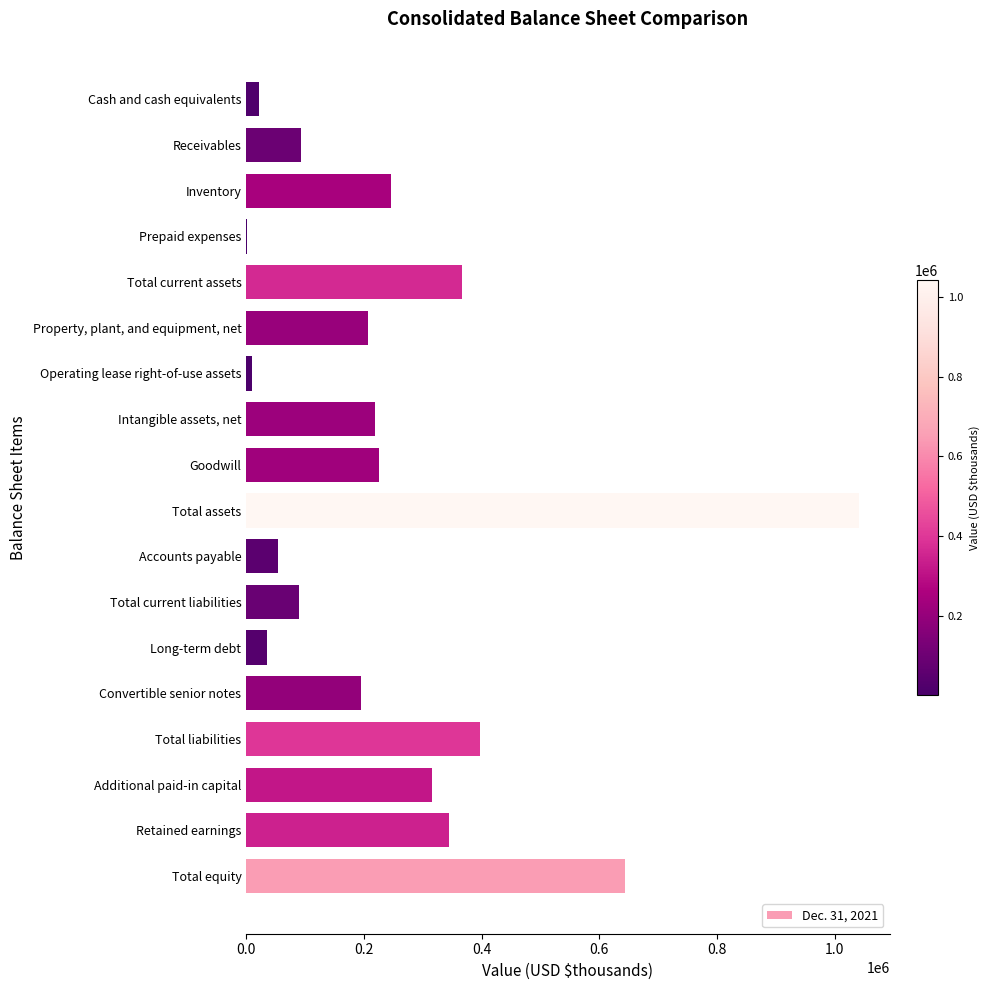

True or false: the data shows 315802 at Additional paid-in capital.

True